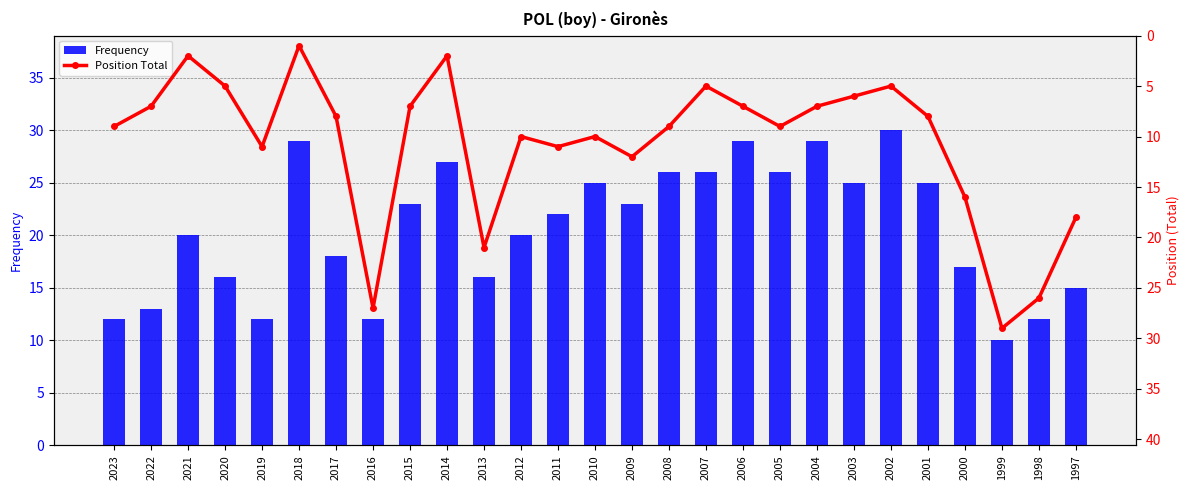

What is the minimum value for Position Total?

1